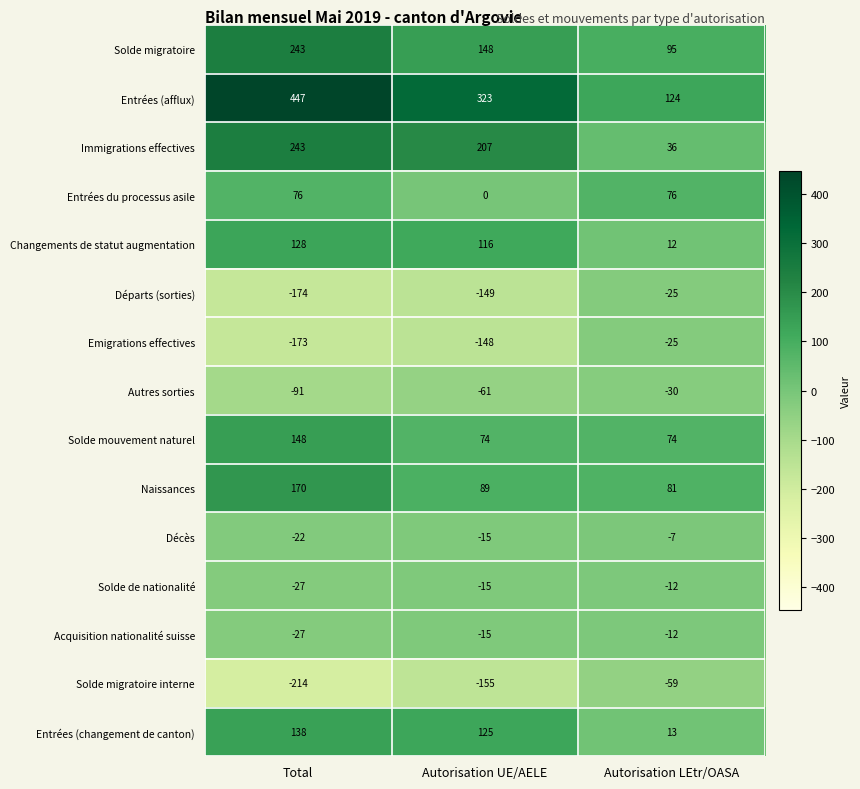

What is the sum of the Entrées du processus asile values at Autorisation LEtr/OASA and Total?

152